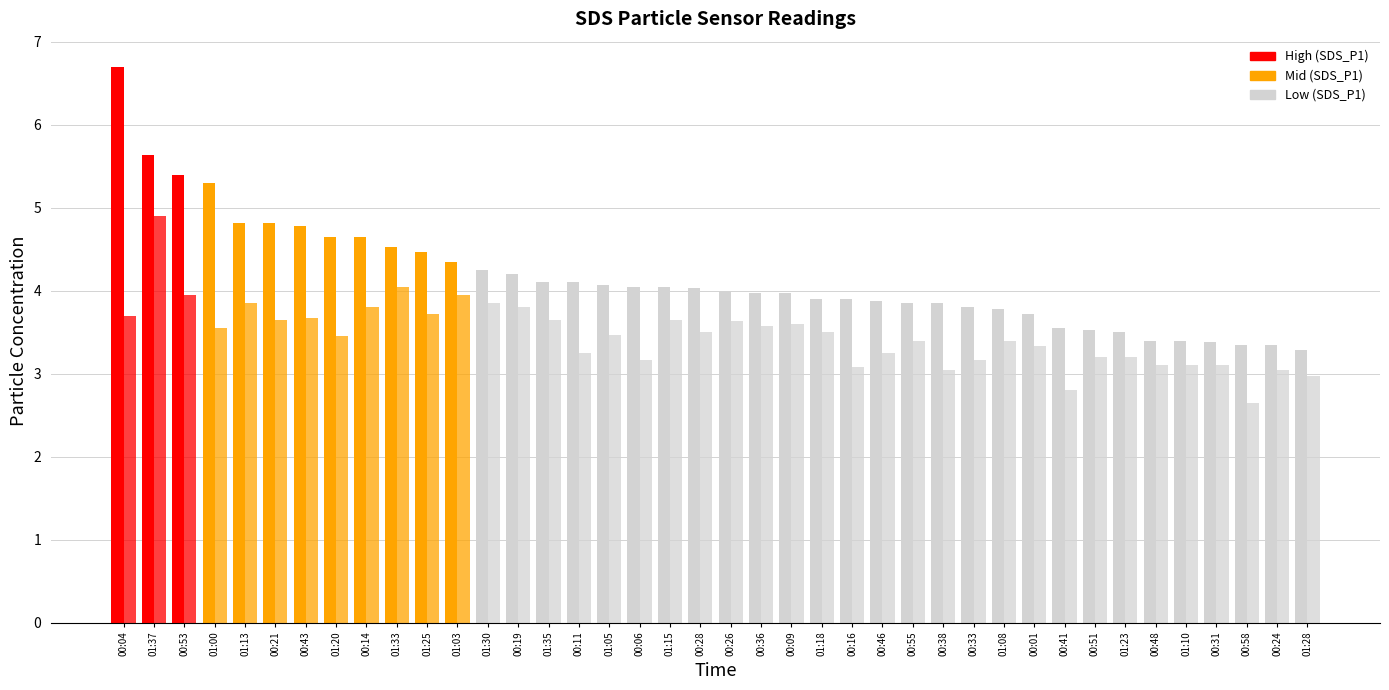

The SDS_P2 series shows 1.3 at 01:18. True or false?

False